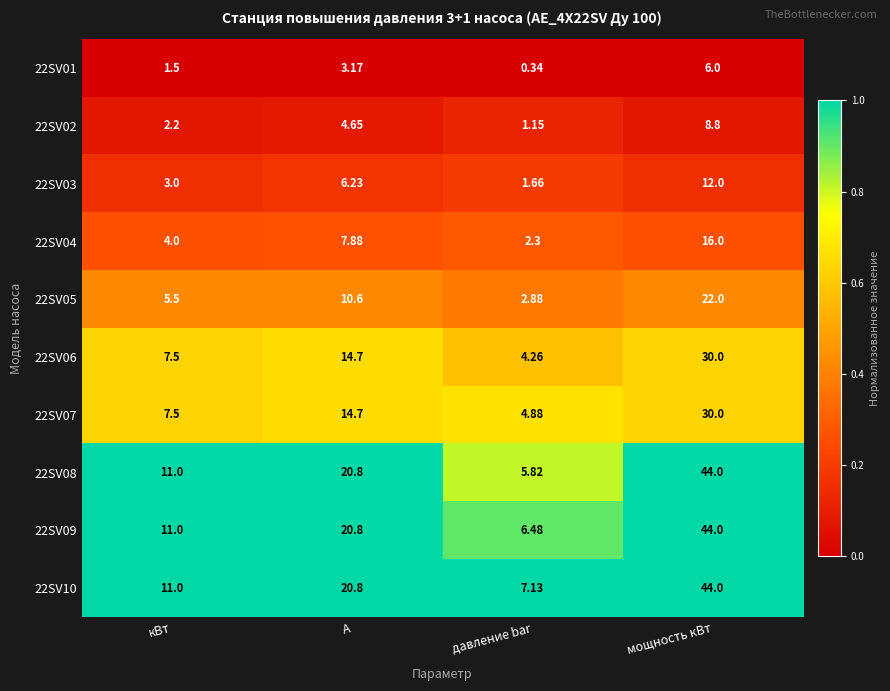

Where is 22SV10 nearest to the value 25?

А